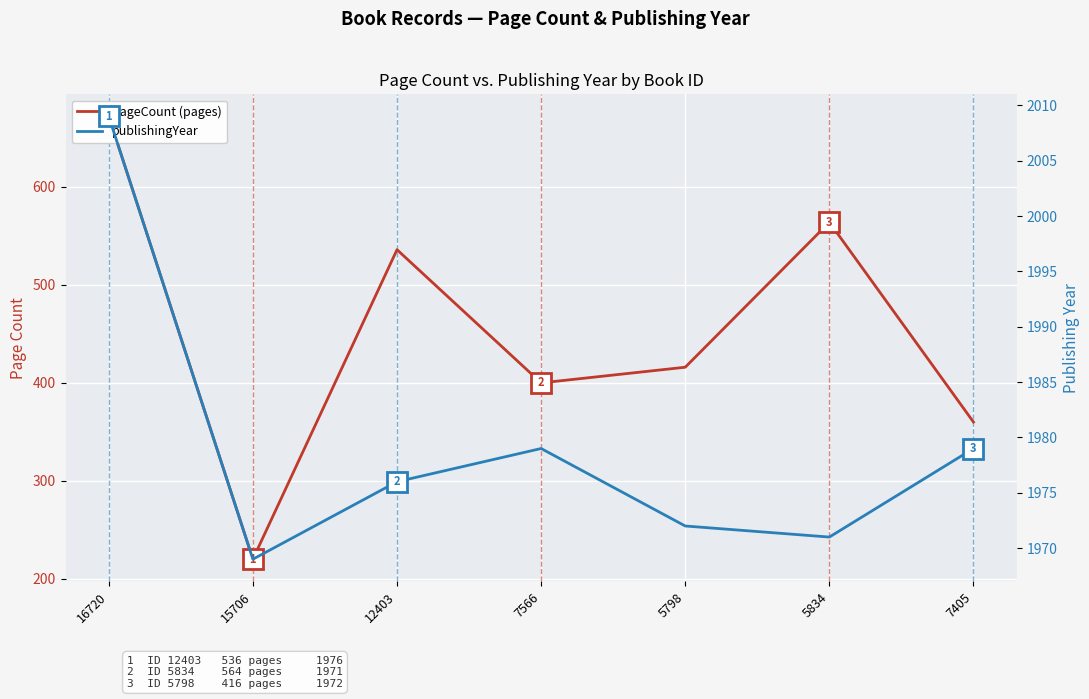

Between 15706 and 5834, which is larger?

5834